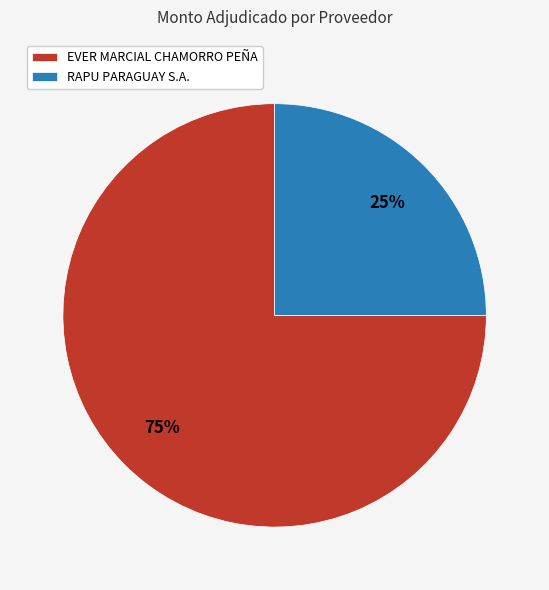

Which has a higher value, EVER MARCIAL CHAMORRO PEÑA or RAPU PARAGUAY S.A.?

EVER MARCIAL CHAMORRO PEÑA